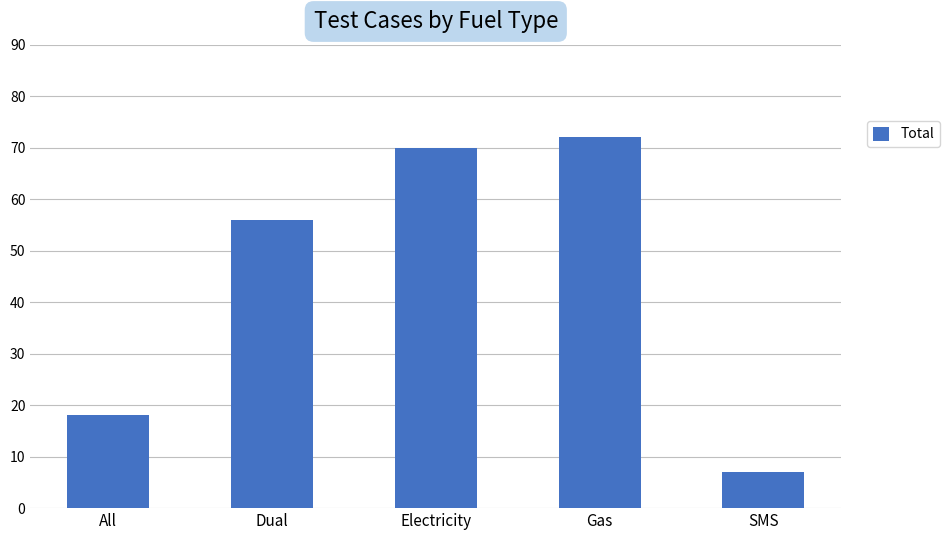

Where is the data nearest to the value 39?

Dual